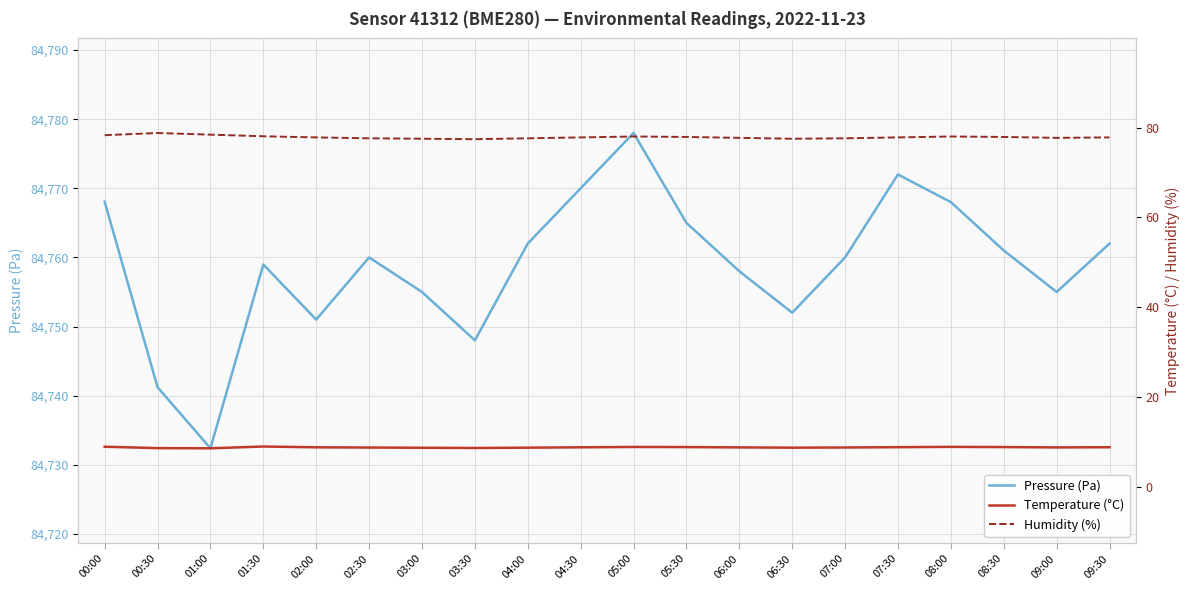

At which category does the chart reach its minimum across all series?

01:00